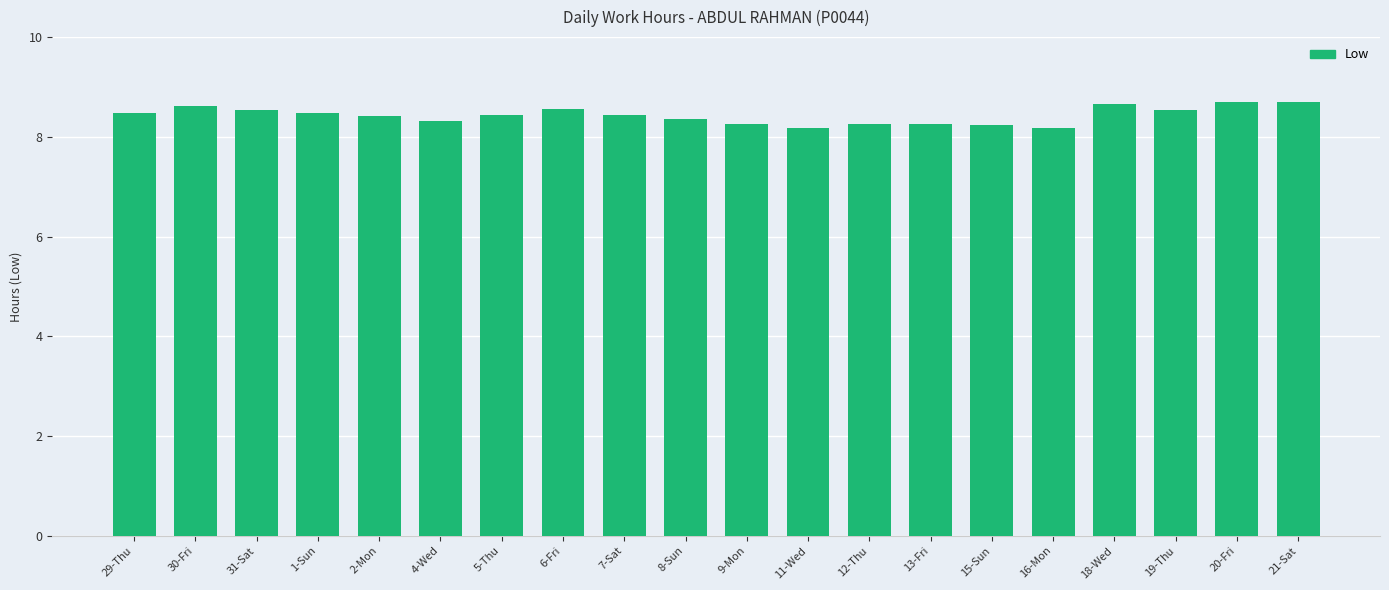

Is it true that the value at 9-Mon is 12.8?

False